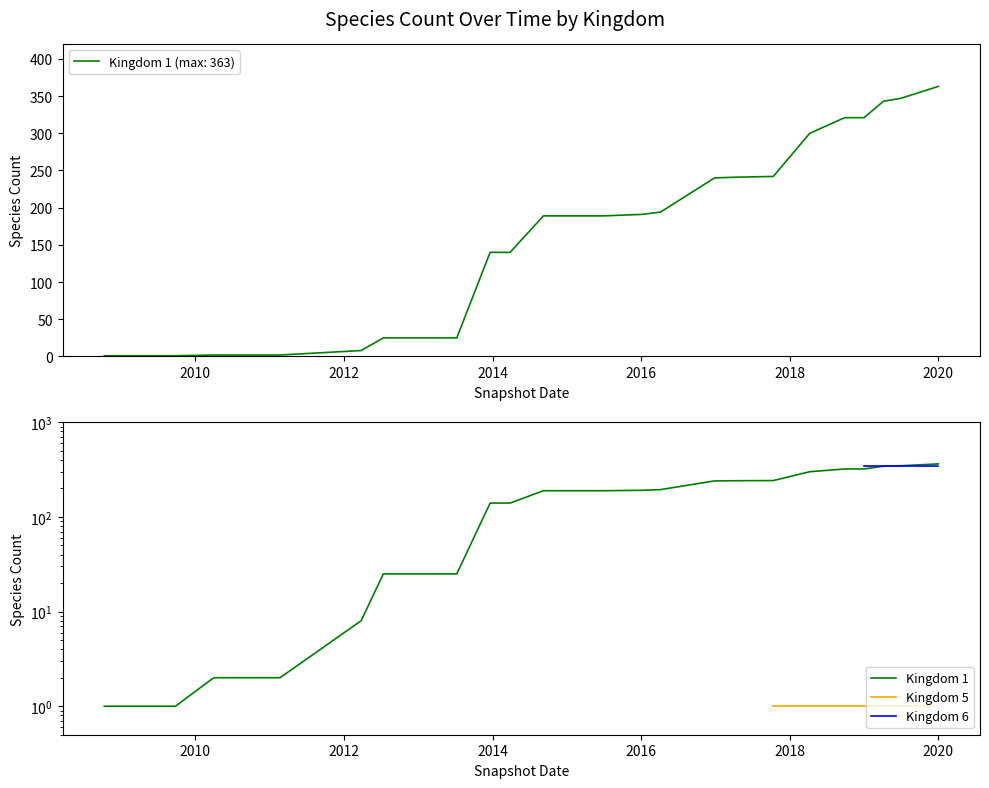

True or false: Kingdom 6 and Kingdom 5 cross at least once.

False